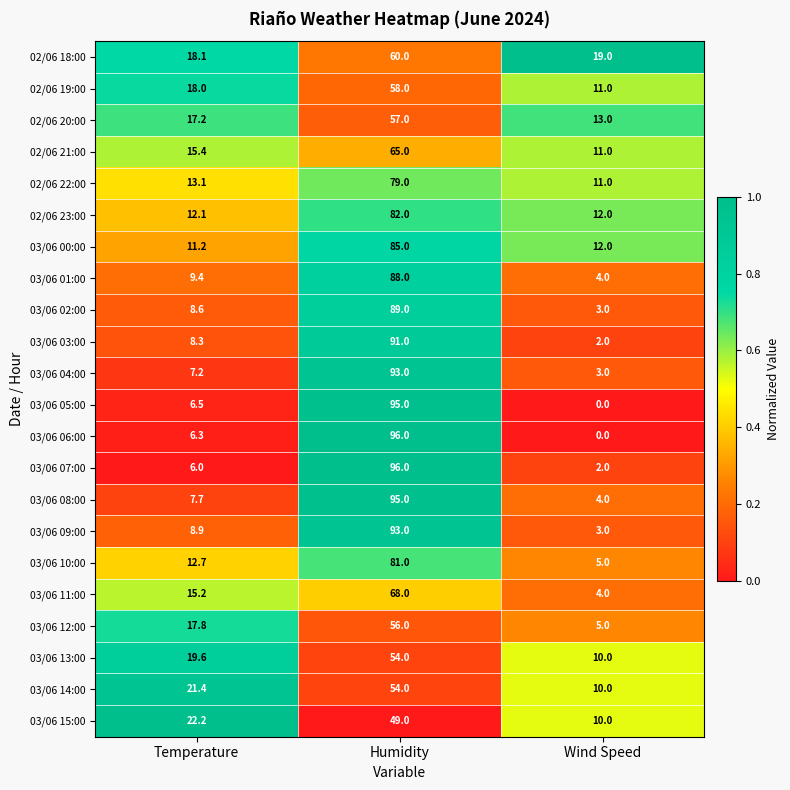

Rank the series at Temperature from lowest to highest value.

03/06 07:00, 03/06 06:00, 03/06 05:00, 03/06 04:00, 03/06 08:00, 03/06 03:00, 03/06 02:00, 03/06 09:00, 03/06 01:00, 03/06 00:00, 02/06 23:00, 03/06 10:00, 02/06 22:00, 03/06 11:00, 02/06 21:00, 02/06 20:00, 03/06 12:00, 02/06 19:00, 02/06 18:00, 03/06 13:00, 03/06 14:00, 03/06 15:00